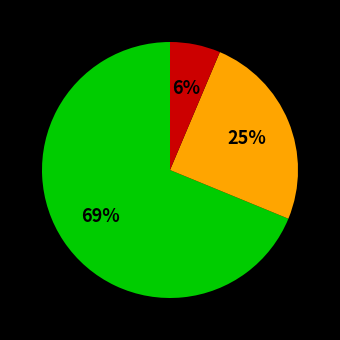

To the nearest percent, what is the average slice percentage?

33%